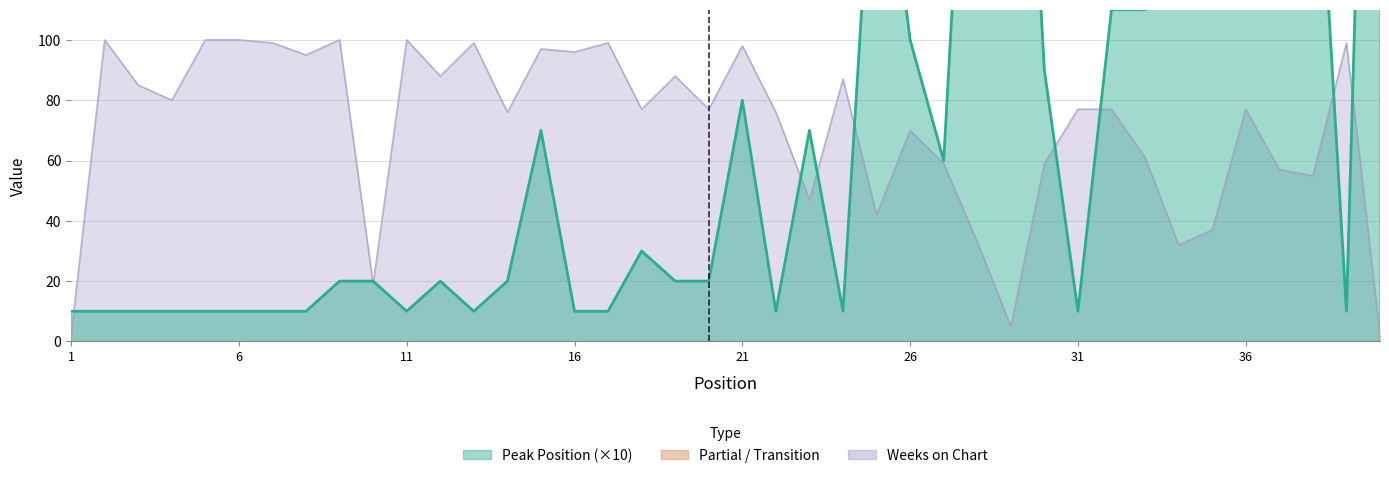

How many data points does each series have?

40